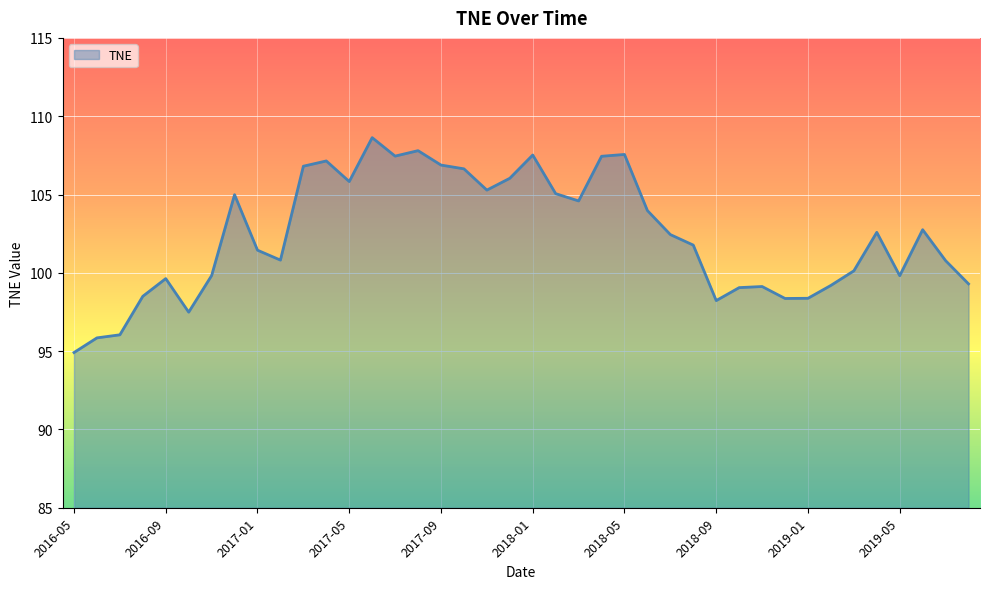

What is the difference between the maximum and minimum values?

13.7